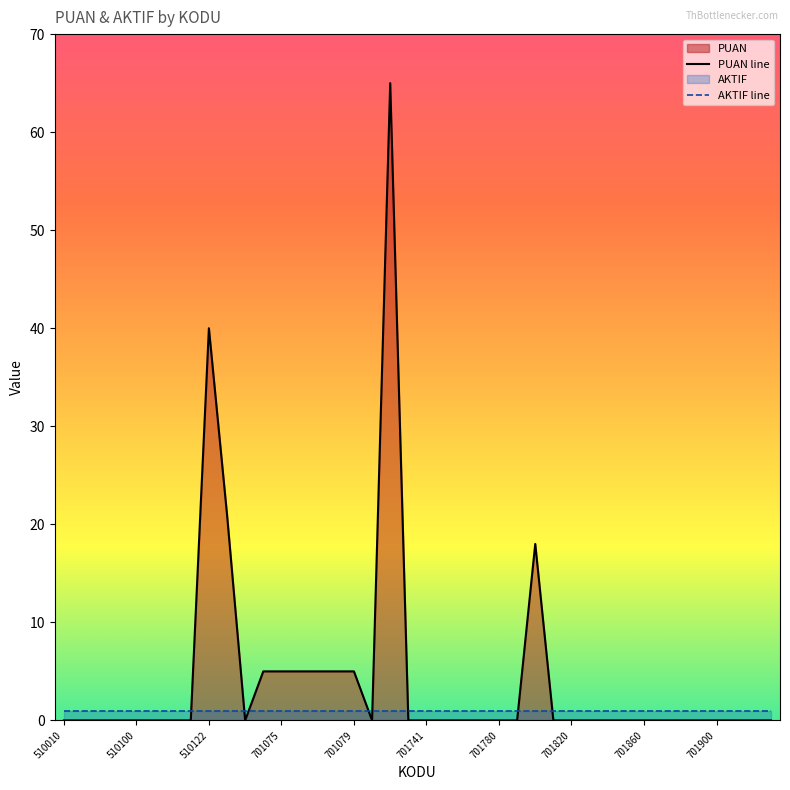

True or false: PUAN line has a value of 0 at 22.

True